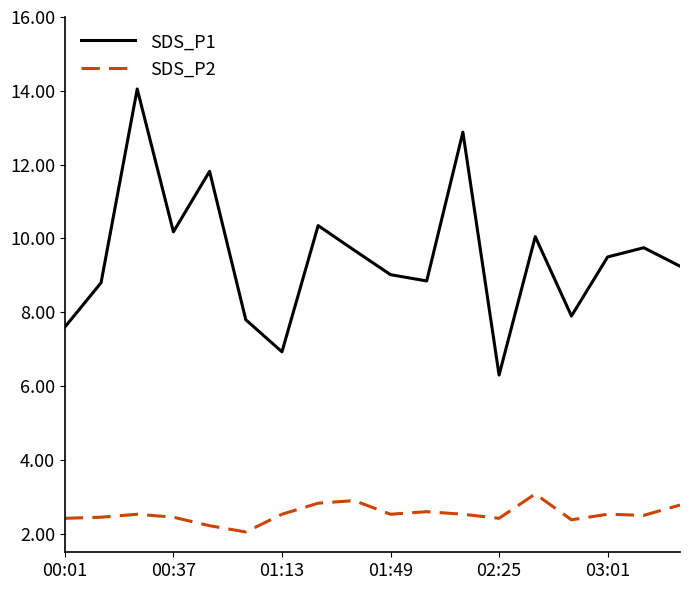

Which series has the largest range (max minus min)?

SDS_P1